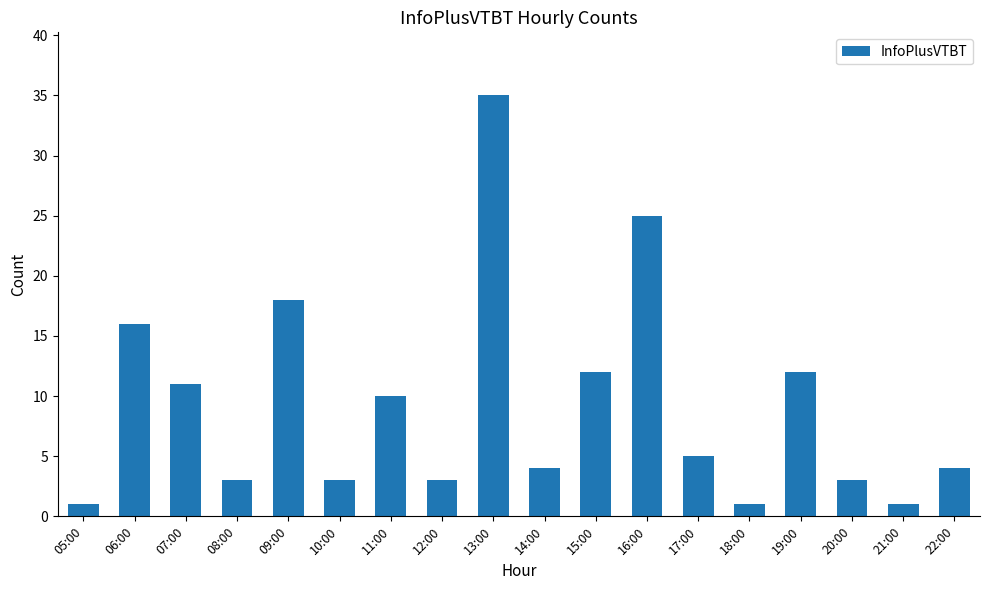

Where is the data nearest to the value 18?

09:00